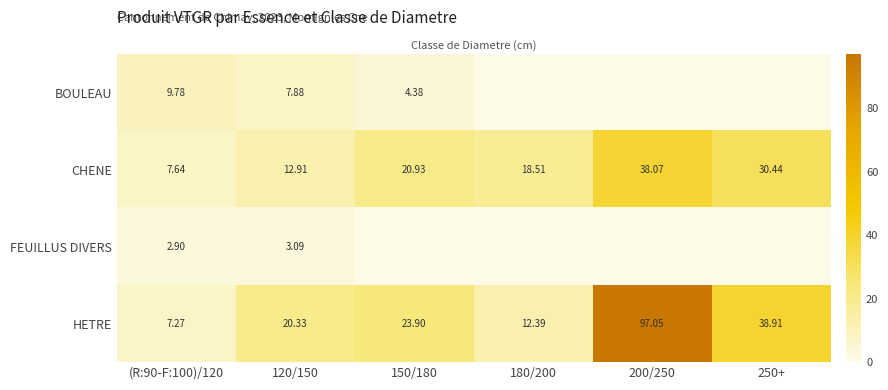

What is the total value across all series at 120/150?

44.2